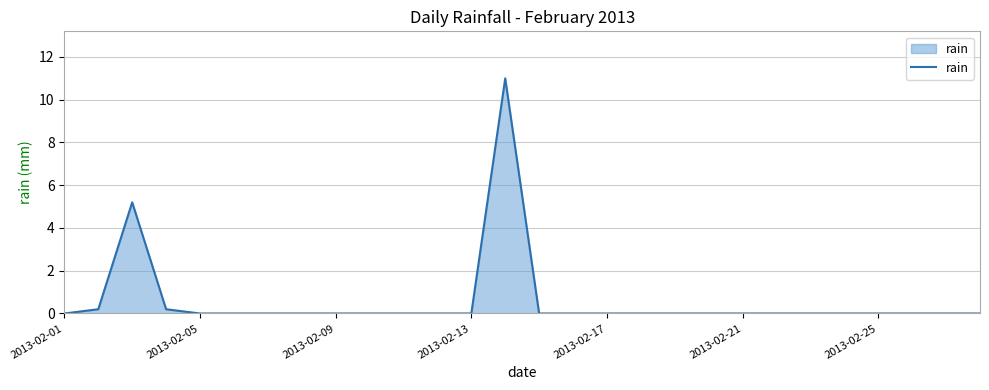

What is the difference between the maximum and minimum values?

11.0